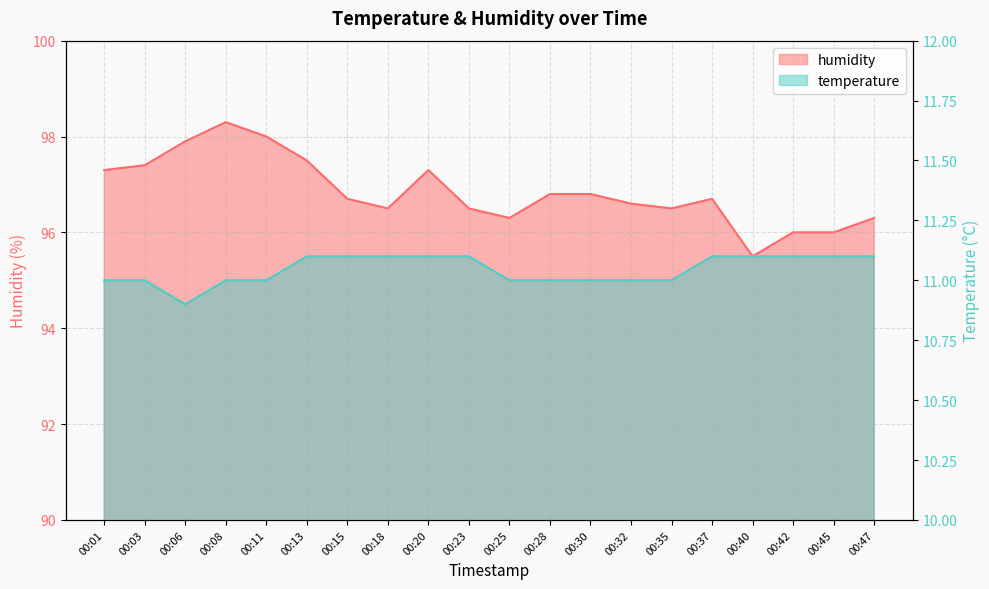

What is the sum of all humidity values?

1936.9